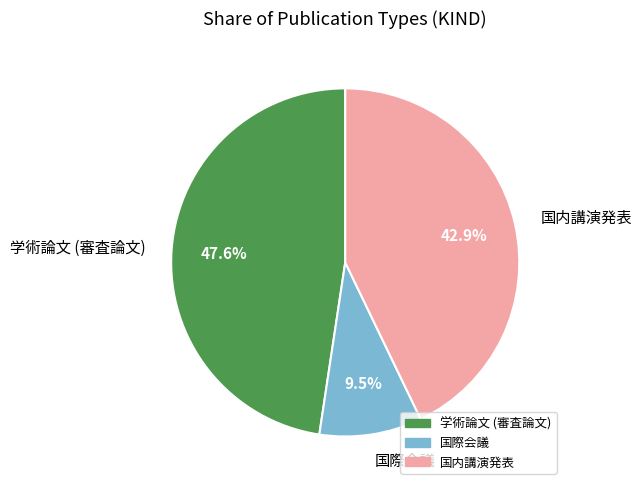

Is 国内講演発表 the majority of the pie?

No